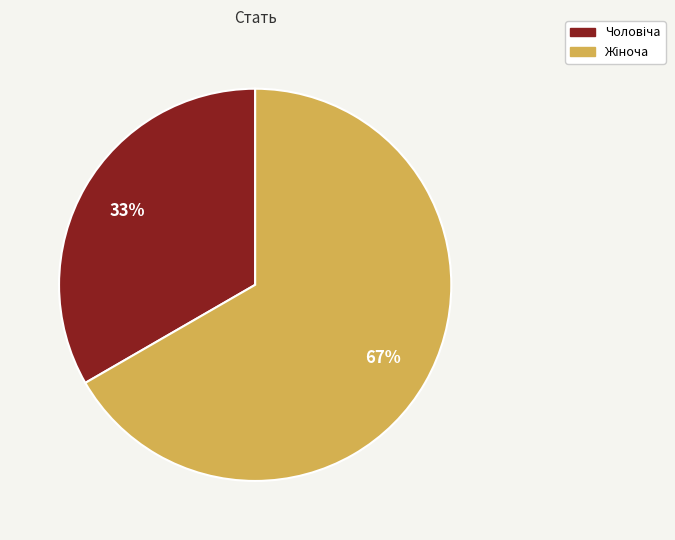

Is there any slice that represents more than half of the pie?

Yes